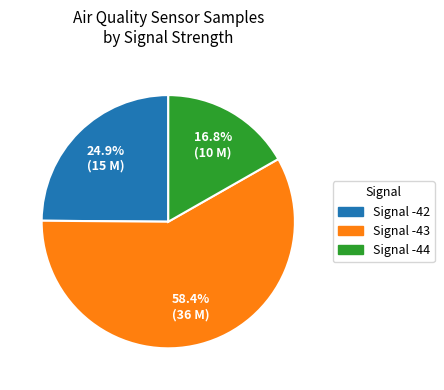

Does any single category account for the majority?

Yes